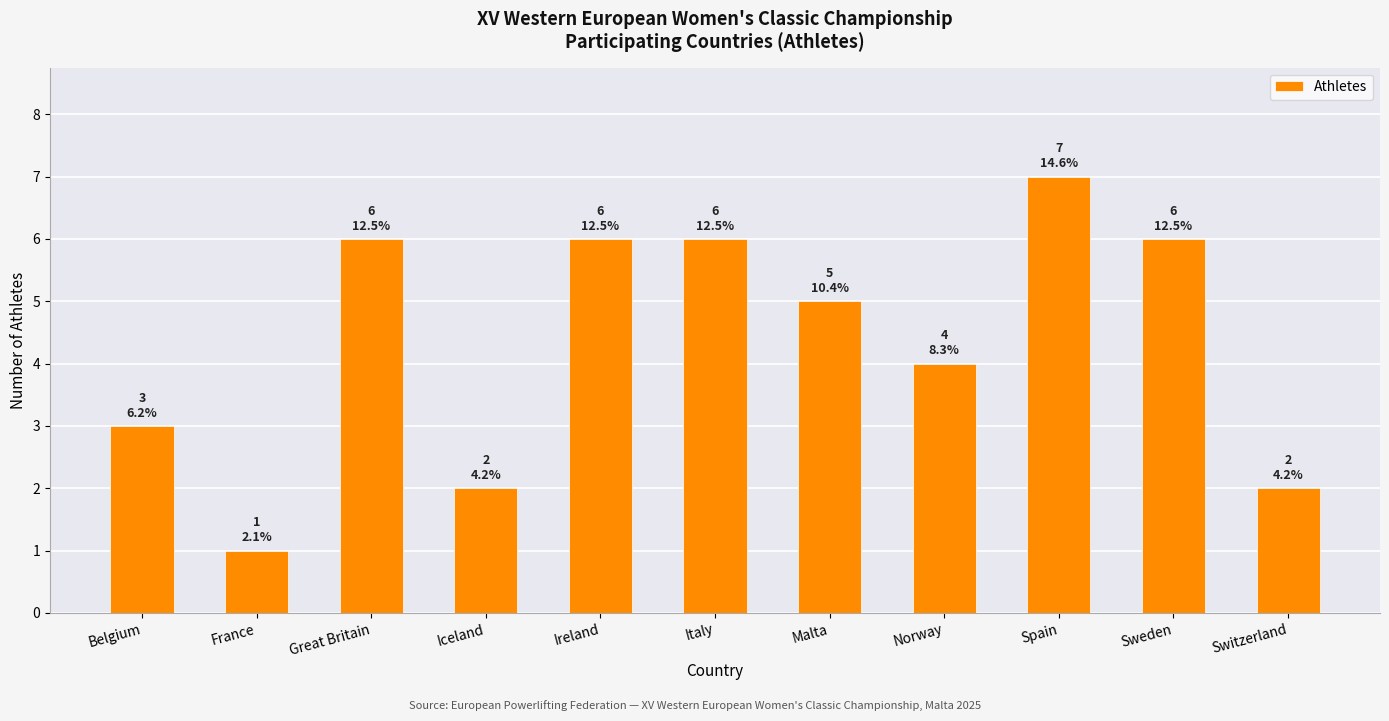

Reading left to right, list all the values displayed in this chart.

Belgium=3	France=1	Great Britain=6	Iceland=2	Ireland=6	Italy=6	Malta=5	Norway=4	Spain=7	Sweden=6	Switzerland=2